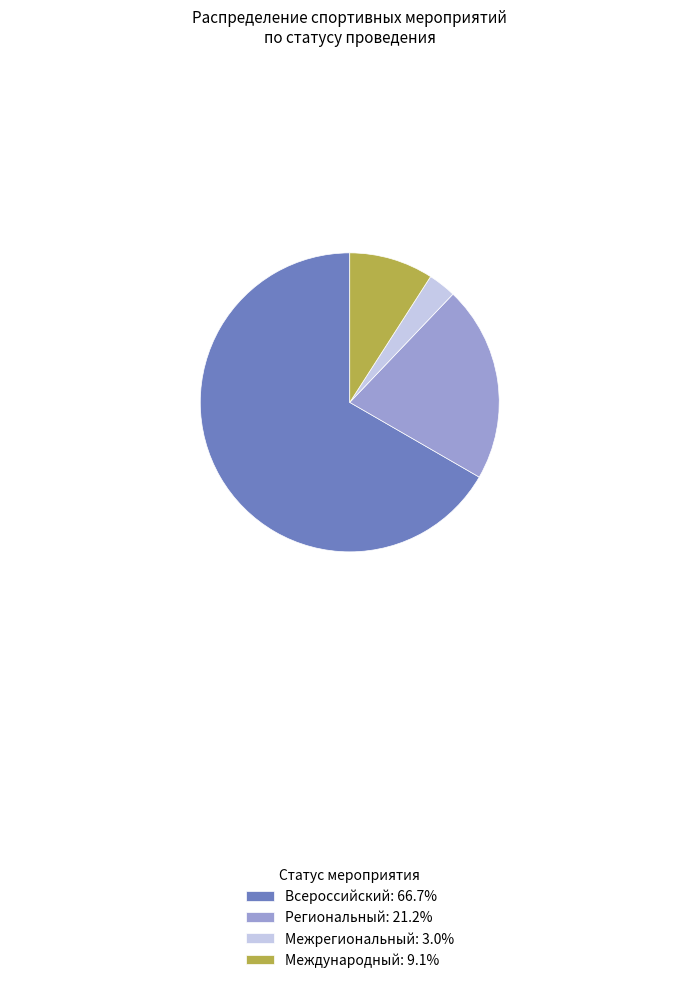

Which slice is the smallest?

Межрегиональный